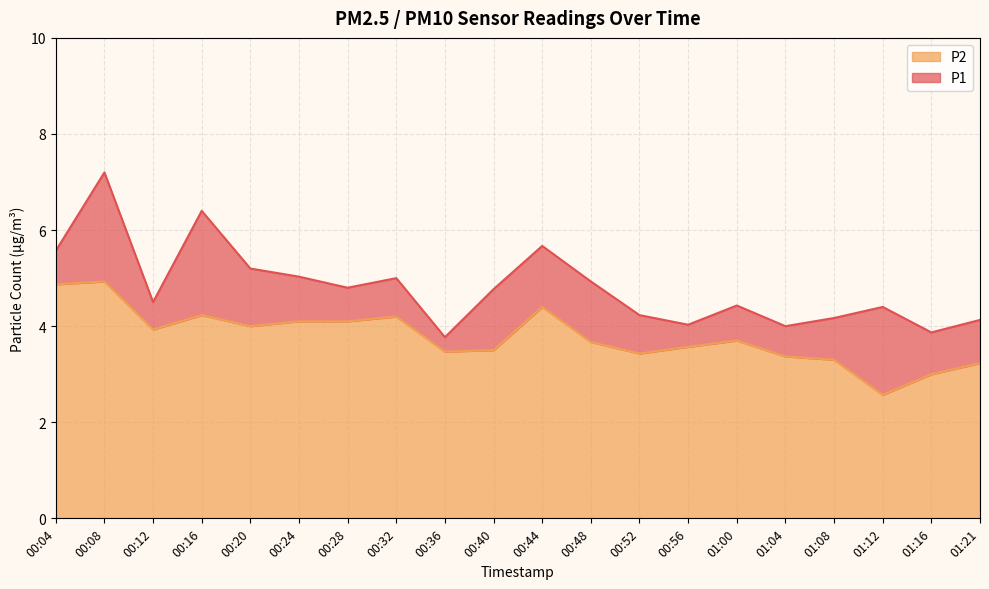

Which series has the largest range (max minus min)?

P1